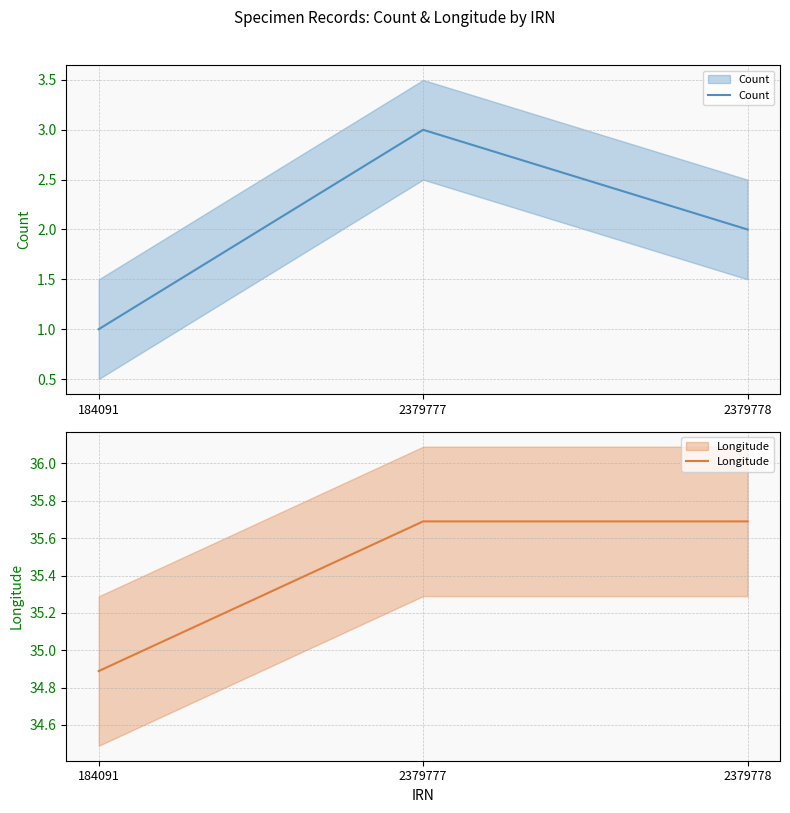

Is this an area chart (filled region under the line)?

No